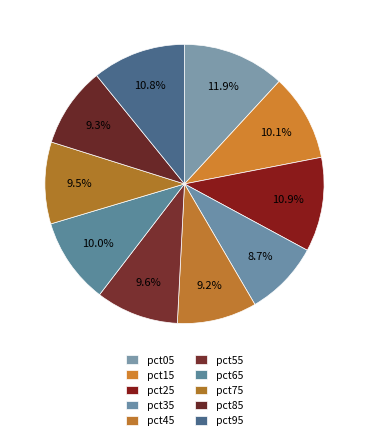

Is pct45 the majority of the pie?

No